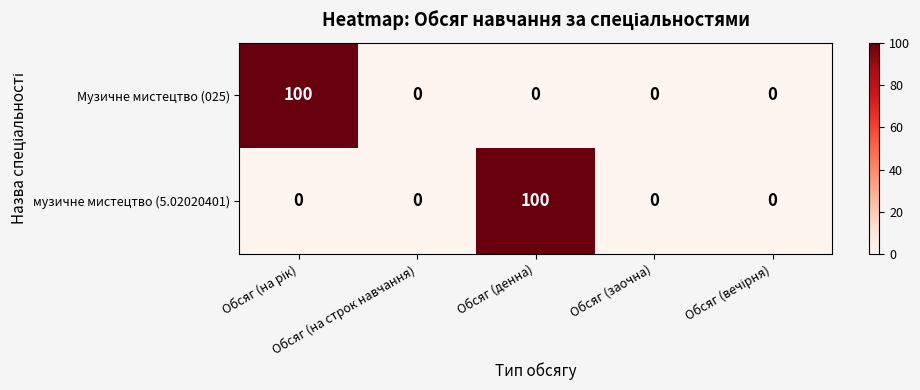

What is the difference between the maximum and second lowest values in the Музичне мистецтво (025) series?

100